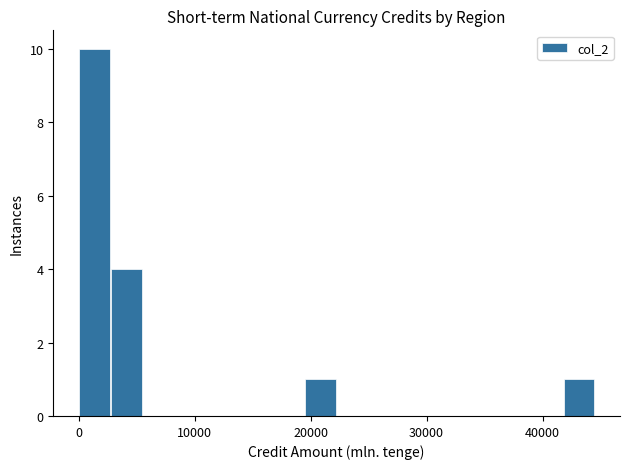

Read against the x-axis, roughly where is the centre of the tallest bar?

1000